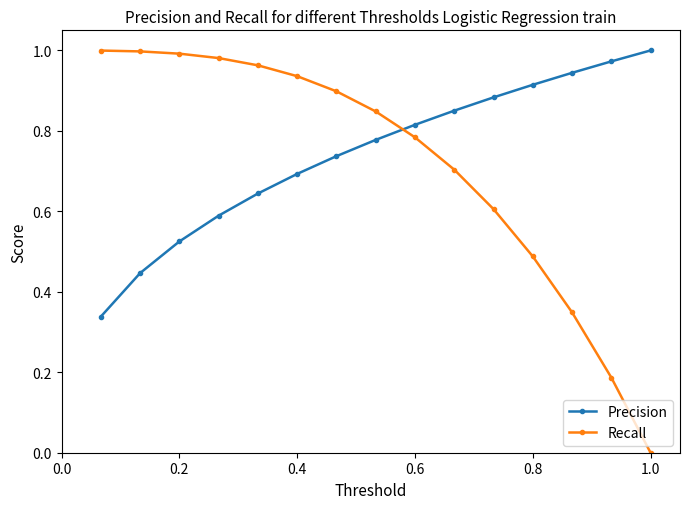

True or false: Recall and Precision cross at least once.

True